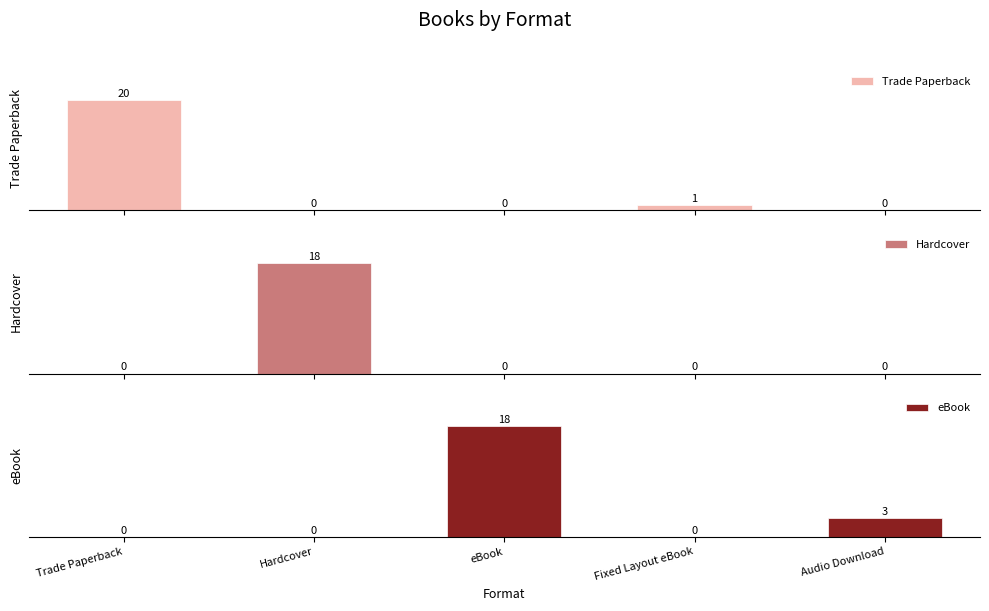

What is the difference between the highest and lowest values at eBook?

18